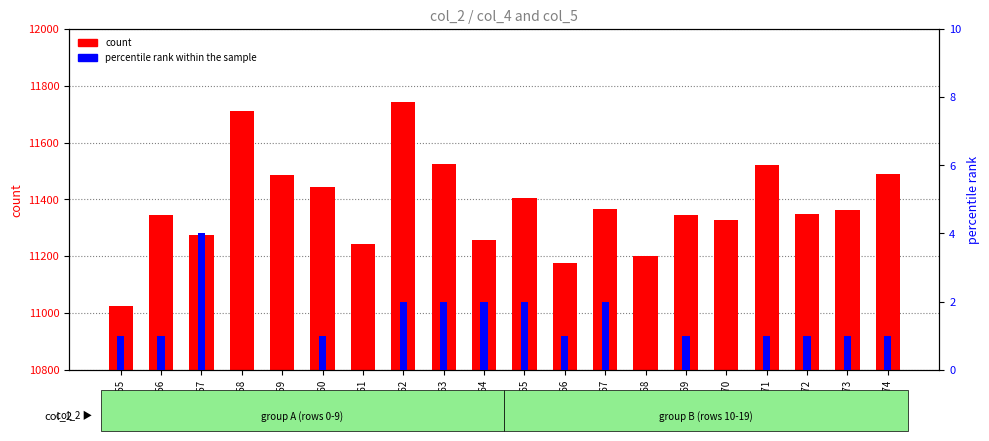

At which category does the chart reach its peak across all series?

41562